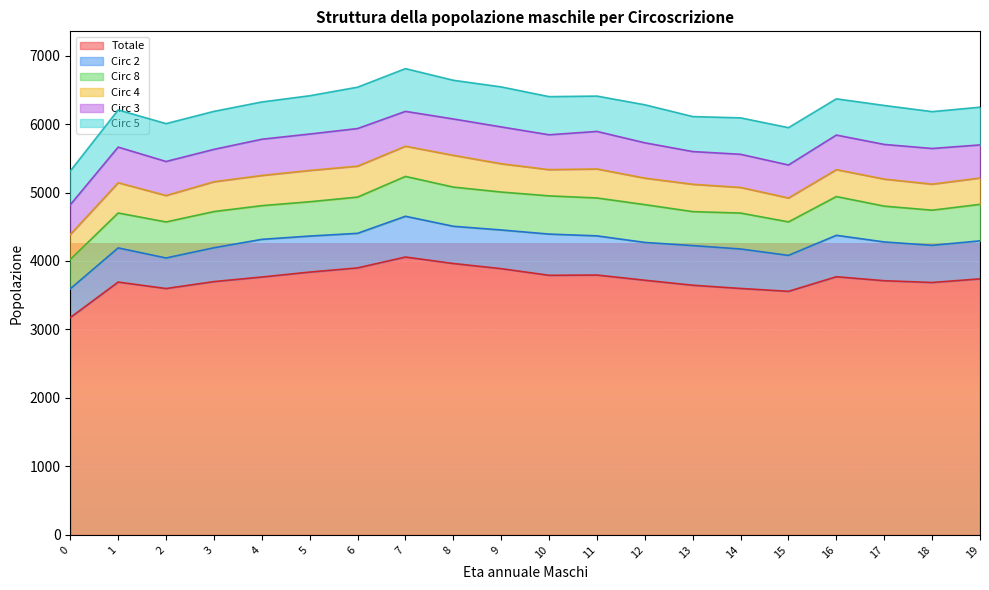

Reading left to right, transcribe all the data shown in this chart.

Totale: 0=3174	1=3692	2=3598	3=3699	4=3766	5=3838	6=3899	7=4058	8=3963	9=3888	10=3791	11=3795	12=3719	13=3646	14=3599	15=3557	16=3770	17=3712	18=3686	19=3739
Circ 2: 0=420	1=499	2=446	3=494	4=550	5=526	6=505	7=595	8=544	9=565	10=602	11=572	12=552	13=579	14=576	15=525	16=605	17=566	18=543	19=555
Circ 8: 0=428	1=510	2=526	3=529	4=492	5=501	6=529	7=582	8=572	9=554	10=558	11=553	12=552	13=496	14=525	15=489	16=566	17=523	18=513	19=533
Circ 4: 0=365	1=442	2=386	3=435	4=441	5=457	6=452	7=441	8=464	9=413	10=383	11=424	12=387	13=399	14=374	15=349	16=393	17=395	18=380	19=385
Circ 3: 0=434	1=520	2=497	3=473	4=529	5=532	6=549	7=509	8=531	9=538	10=509	11=548	12=516	13=478	14=484	15=482	16=505	17=506	18=521	19=483
Circ 5: 0=493	1=543	2=553	3=555	4=544	5=559	6=604	7=624	8=565	9=584	10=557	11=516	12=555	13=511	14=532	15=545	16=529	17=569	18=538	19=551